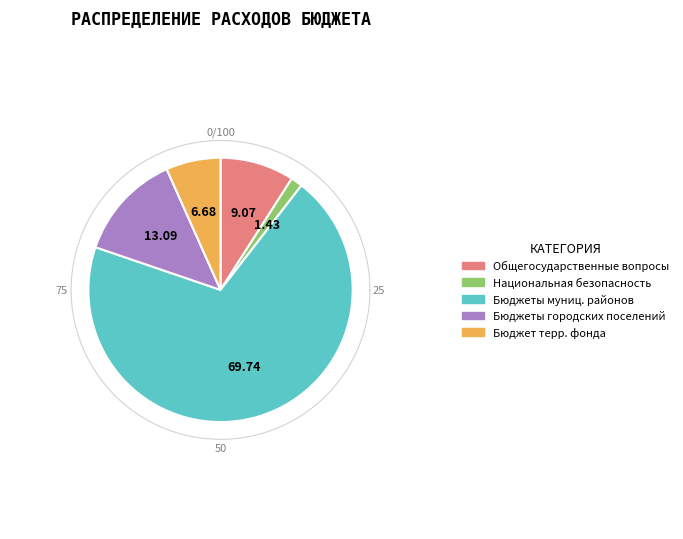

What percentage is the бюджет территориального фонда slice, to the nearest percent?

7%